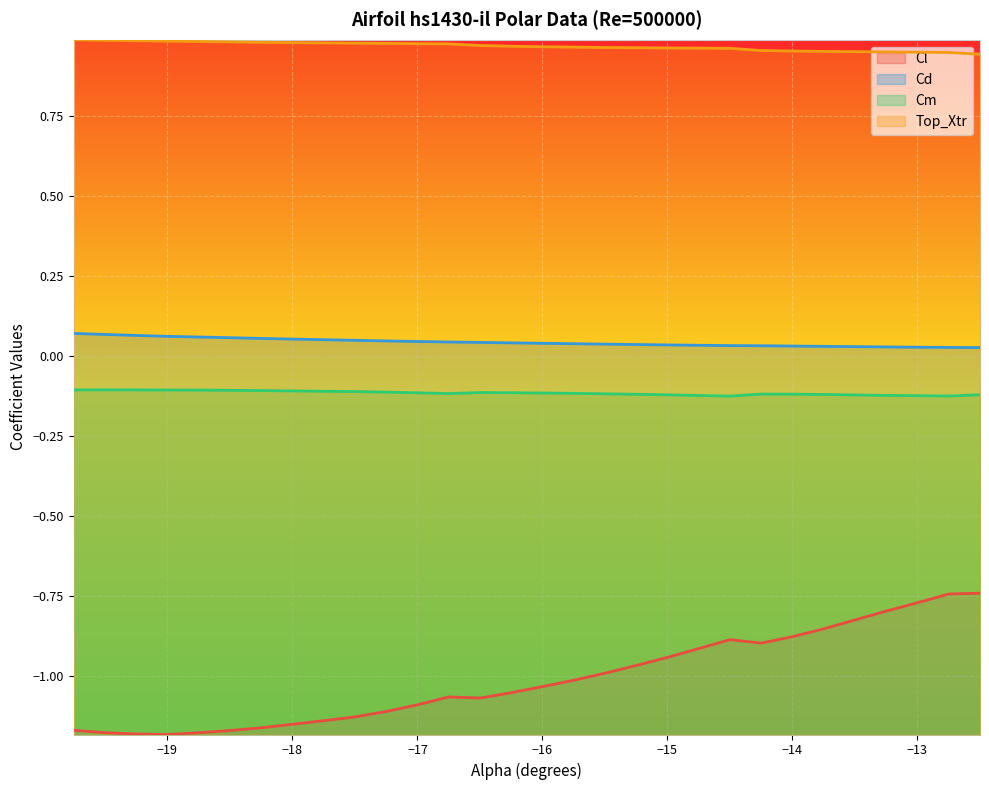

True or false: Cl and Top_Xtr cross at least once.

False